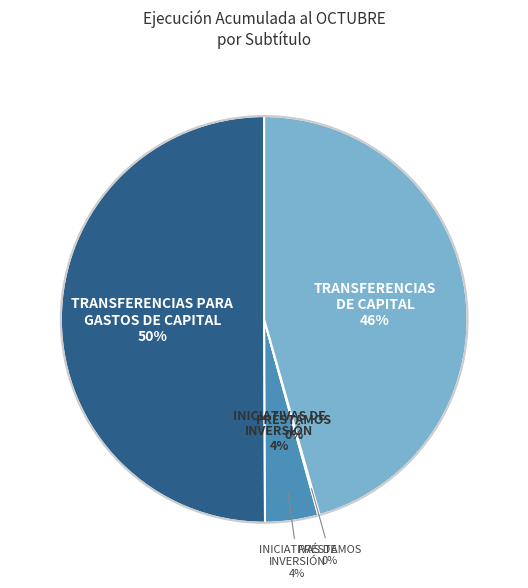

To the nearest percent, what is the average slice percentage?

25%